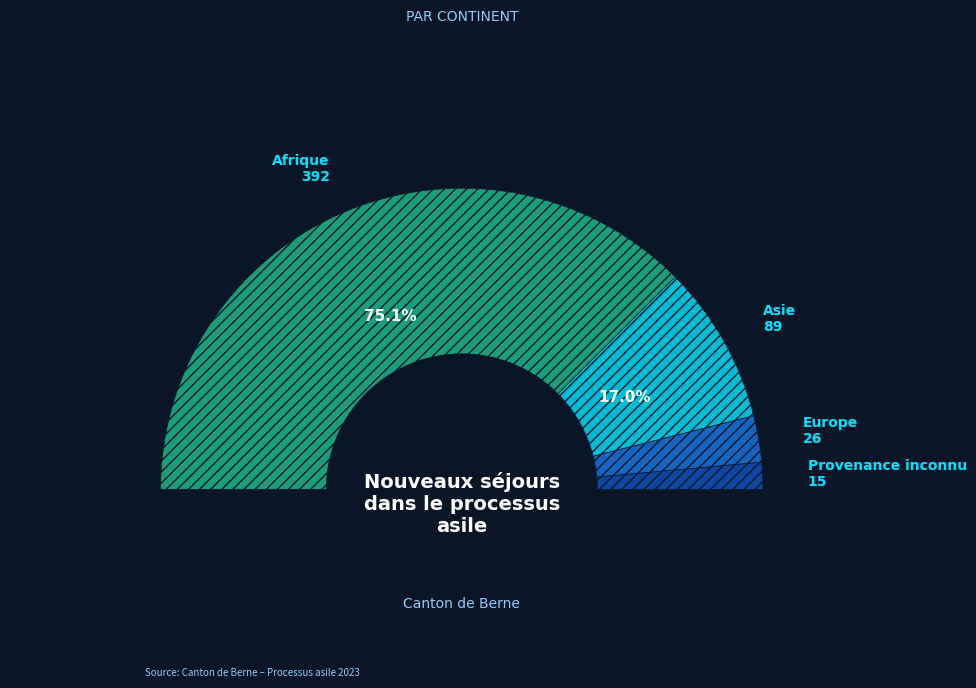

Combined, what portion of the pie is Provenance inconnu and Afrique?

78.0%